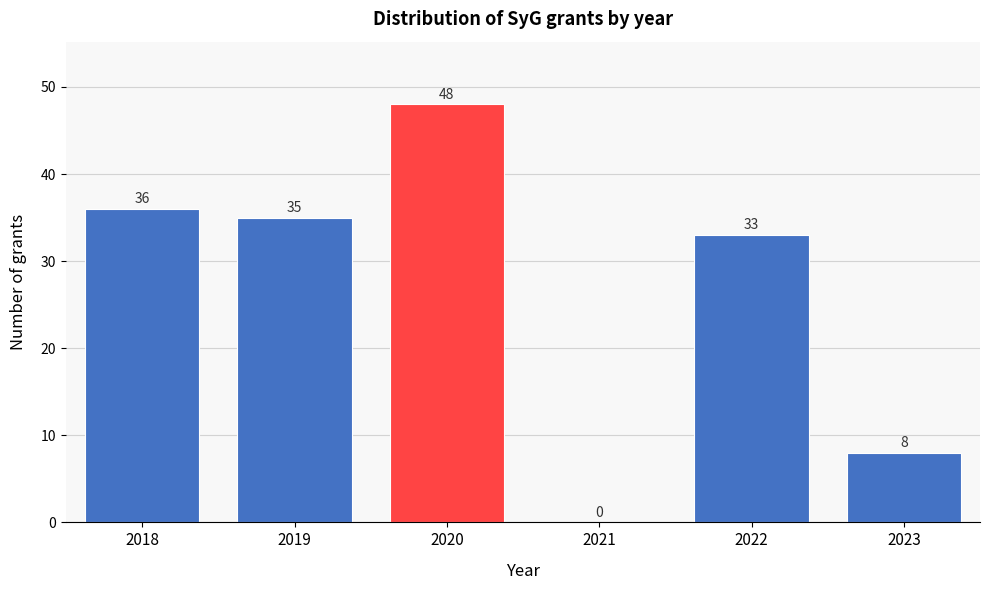

Reading right to left, transcribe all the data shown in this chart.

2023=8	2022=33	2021=0	2020=48	2019=35	2018=36